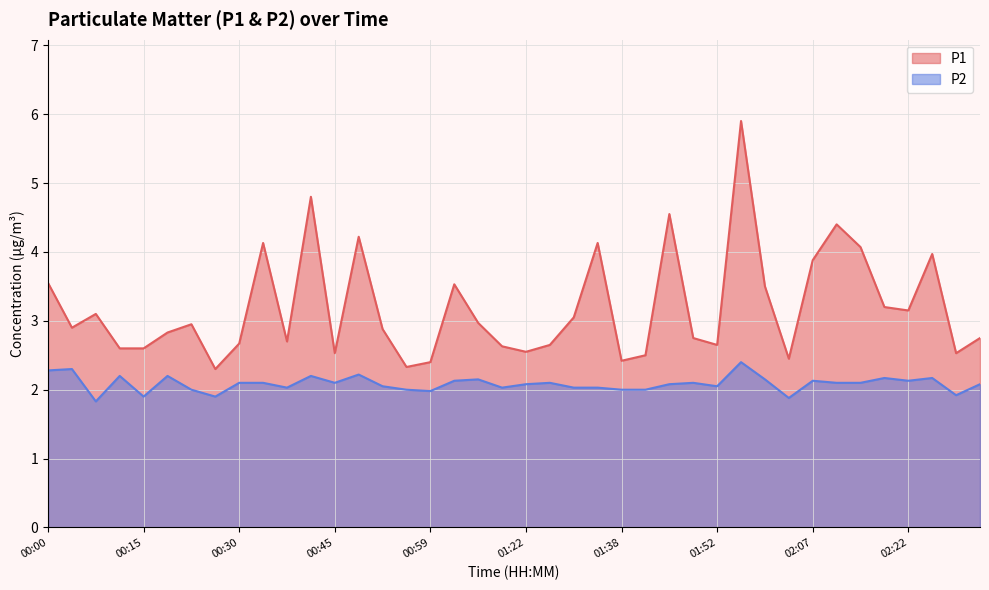

Which category has the lowest value across all series?

00:08